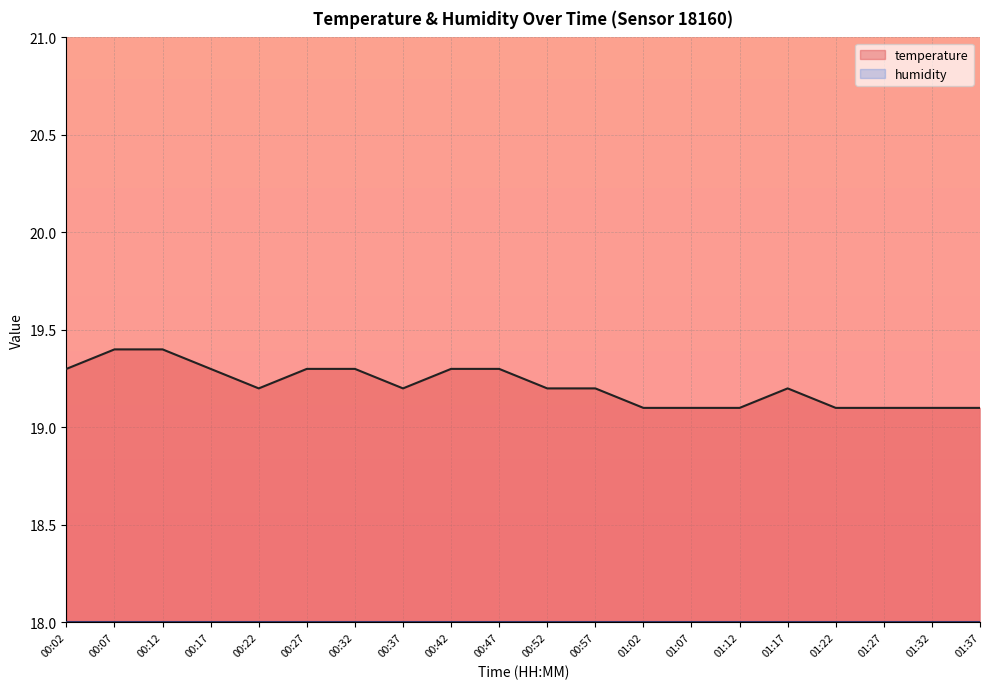

What is the difference between the second highest and second lowest values?

0.3